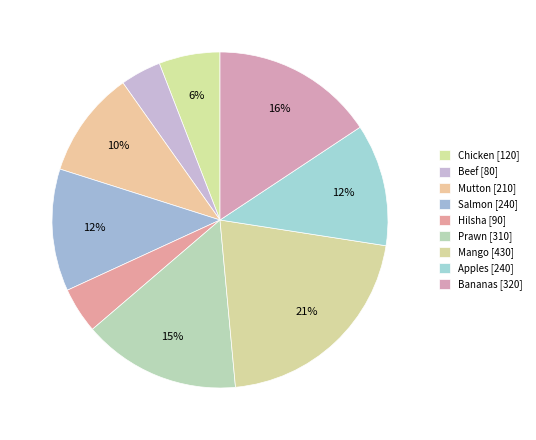

How many segments does this pie chart have?

9